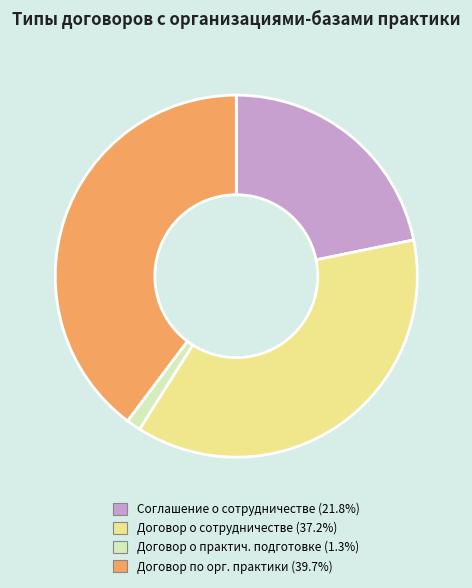

How many segments does this pie chart have?

4